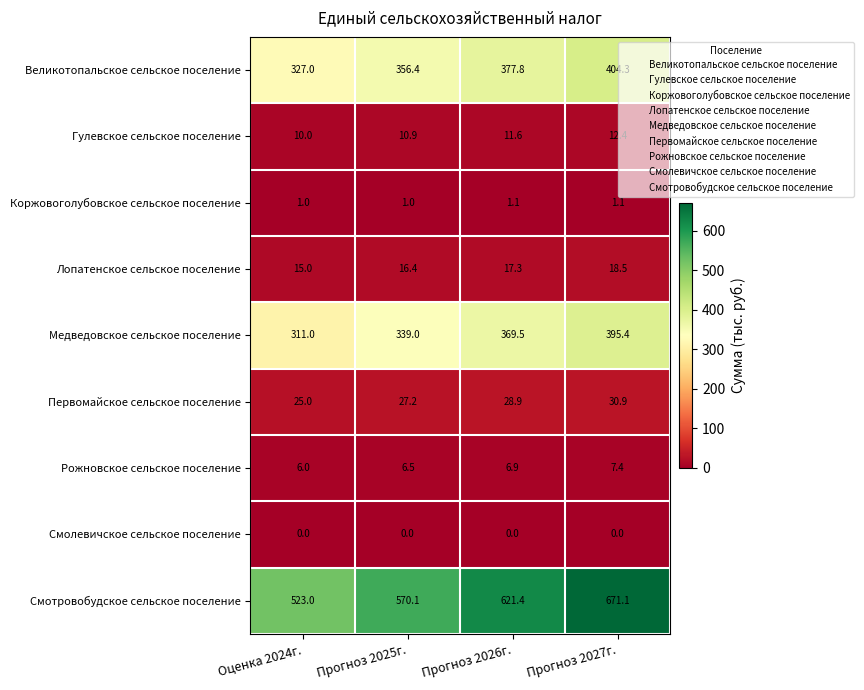

What is the difference between the highest and lowest values at Прогноз 2025г.?

570.1